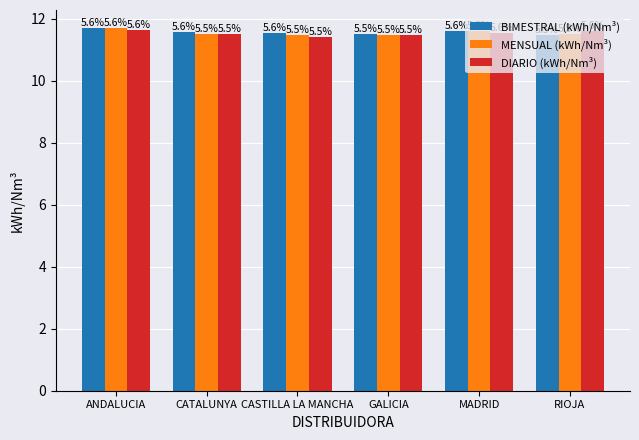

Are the bars grouped side by side (vs. stacked)?

Yes